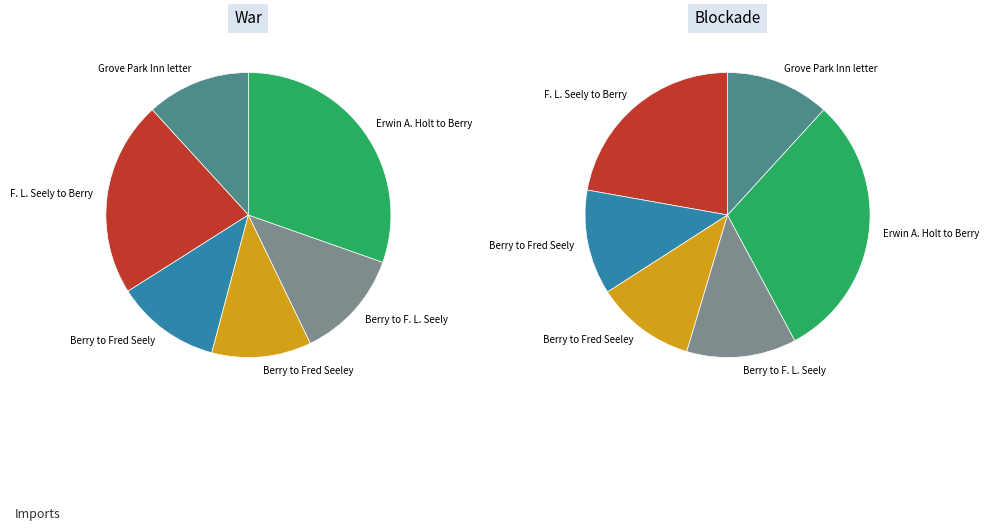

Which slice is the smallest?

Letter to Fred Seeley from Martha Berry